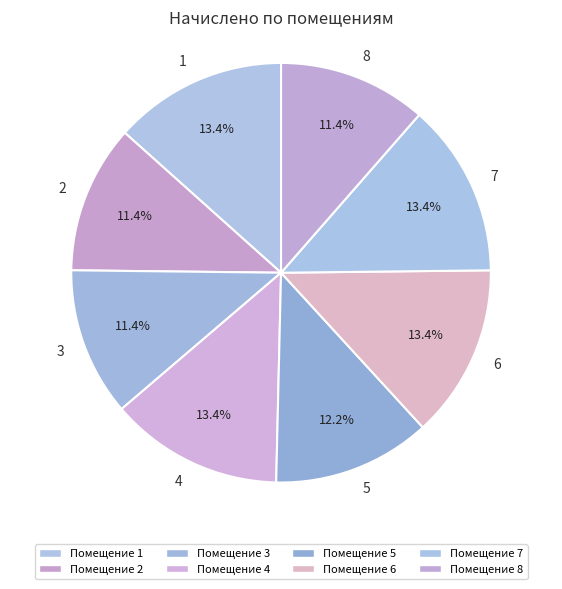

Count the number of slices in the pie.

8